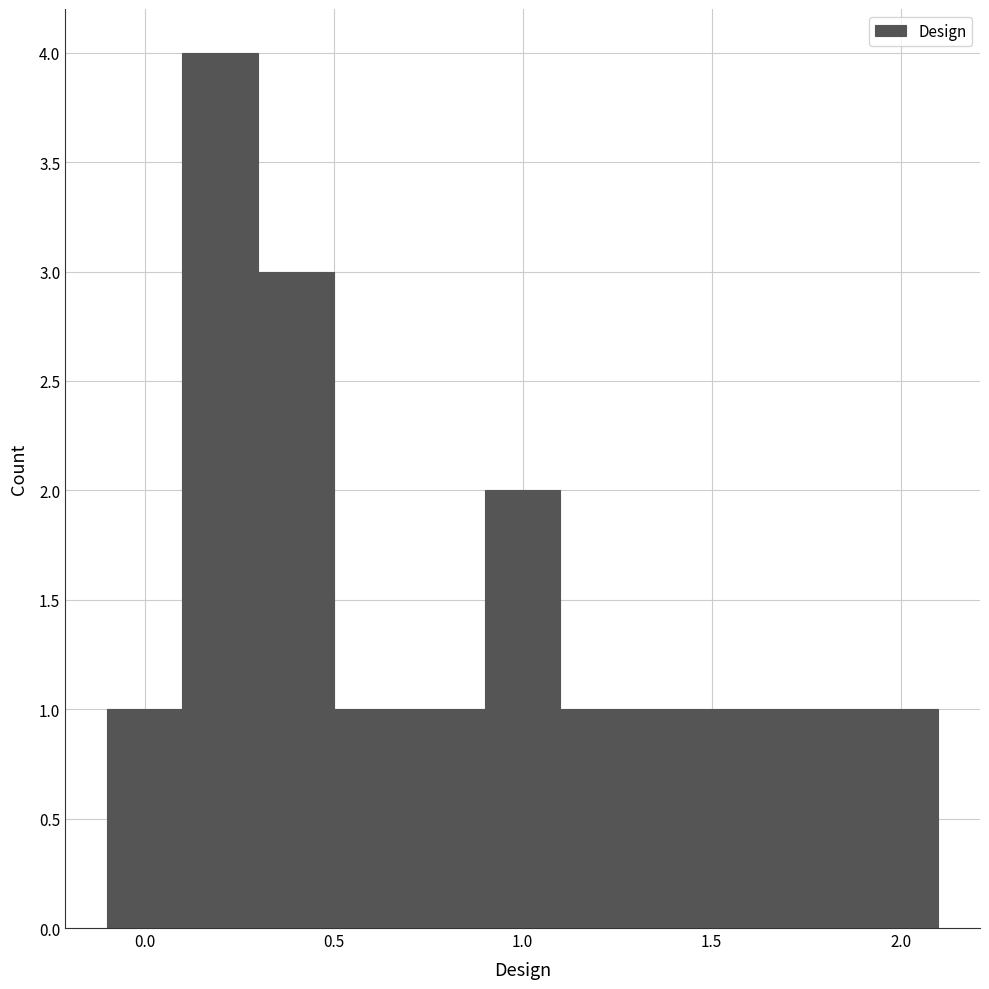

Reading left to right, list every bar in this chart as the range it spans on the x-axis followed by its height. The values are not printed on the chart, so give them approximately, as read against the axis.

-0.1 to 0.1: 1
0.1 to 0.3: 4
0.3 to 0.5: 3
0.5 to 0.7: 1
0.7 to 0.9: 1
0.9 to 1.1: 2
1.1 to 1.3: 1
1.3 to 1.5: 1
1.5 to 1.7: 1
1.7 to 1.9: 1
1.9 to 2.1: 1